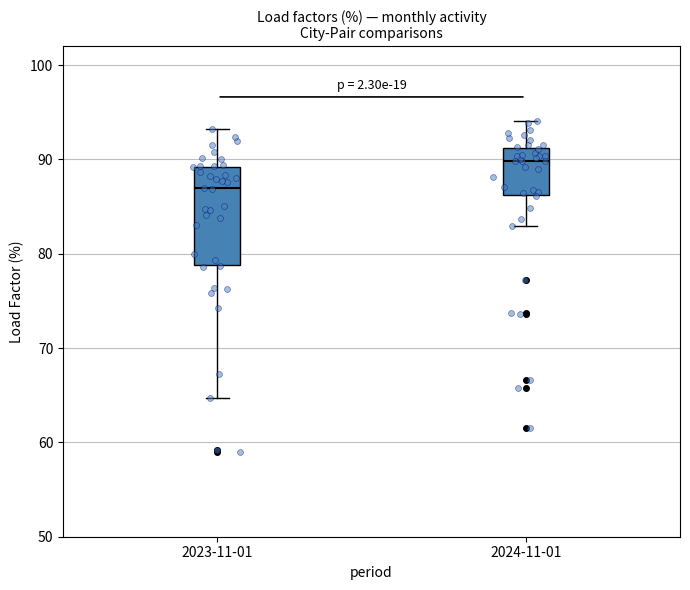

Which box is the tallest, from its lower edge to its upper edge?

2023-11-01